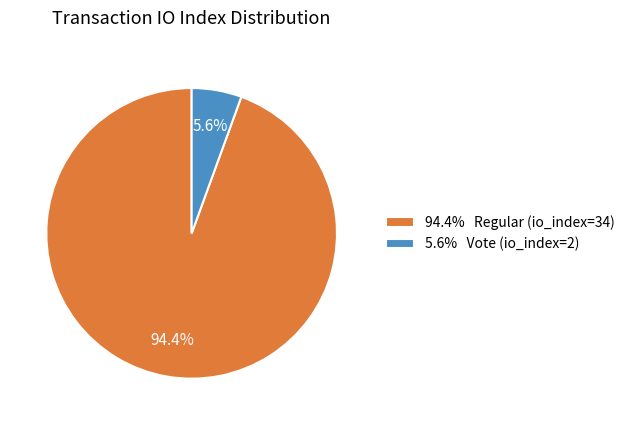

Rank the categories by value from lowest to highest.

5.6% Vote (io_index=2), 94.4% Regular (io_index=34)